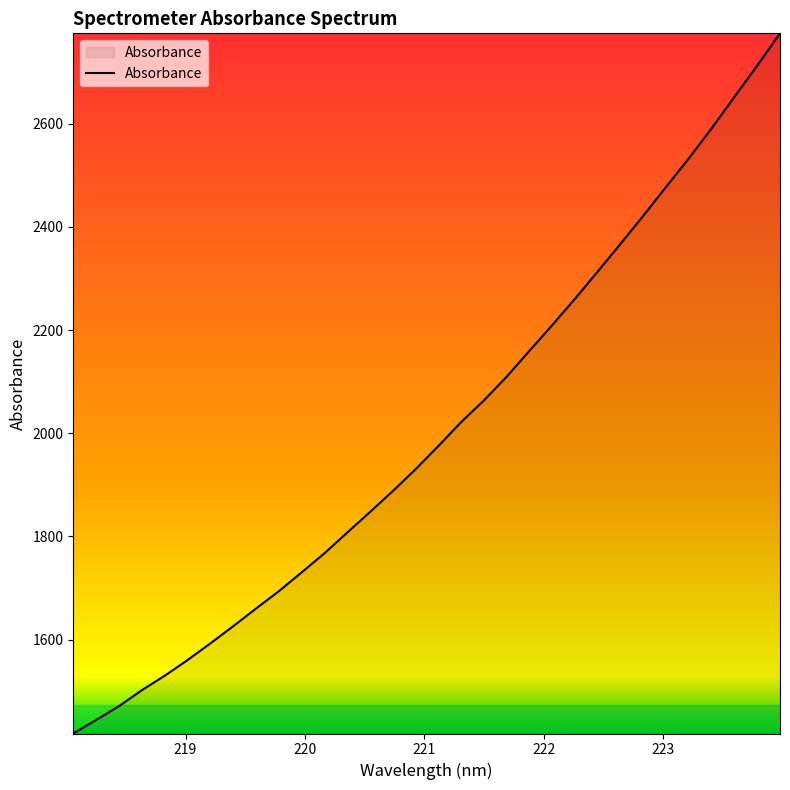

What is the difference between the maximum and minimum values?

1357.1